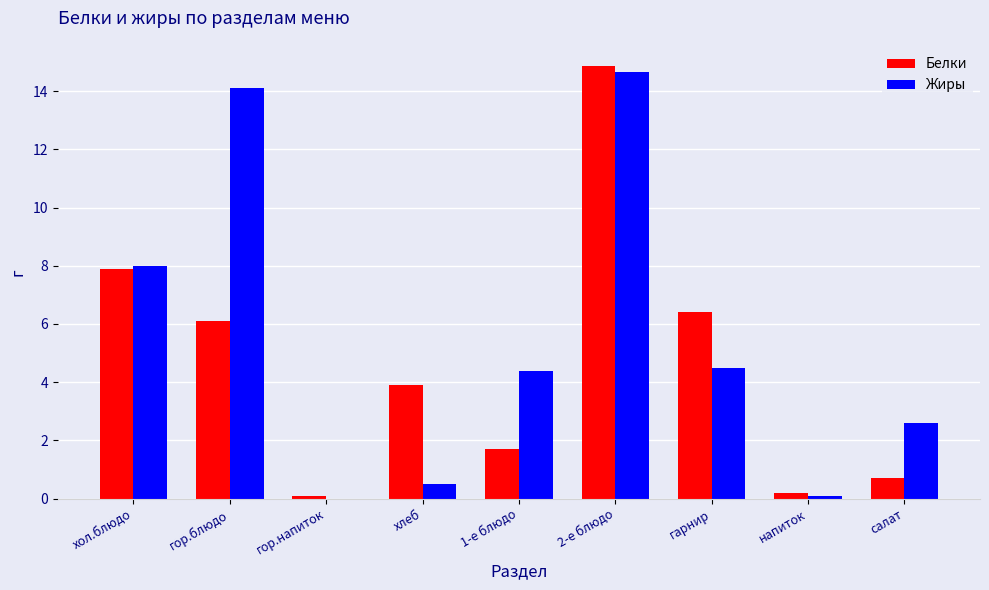

Read the Жиры value at салат.

2.6